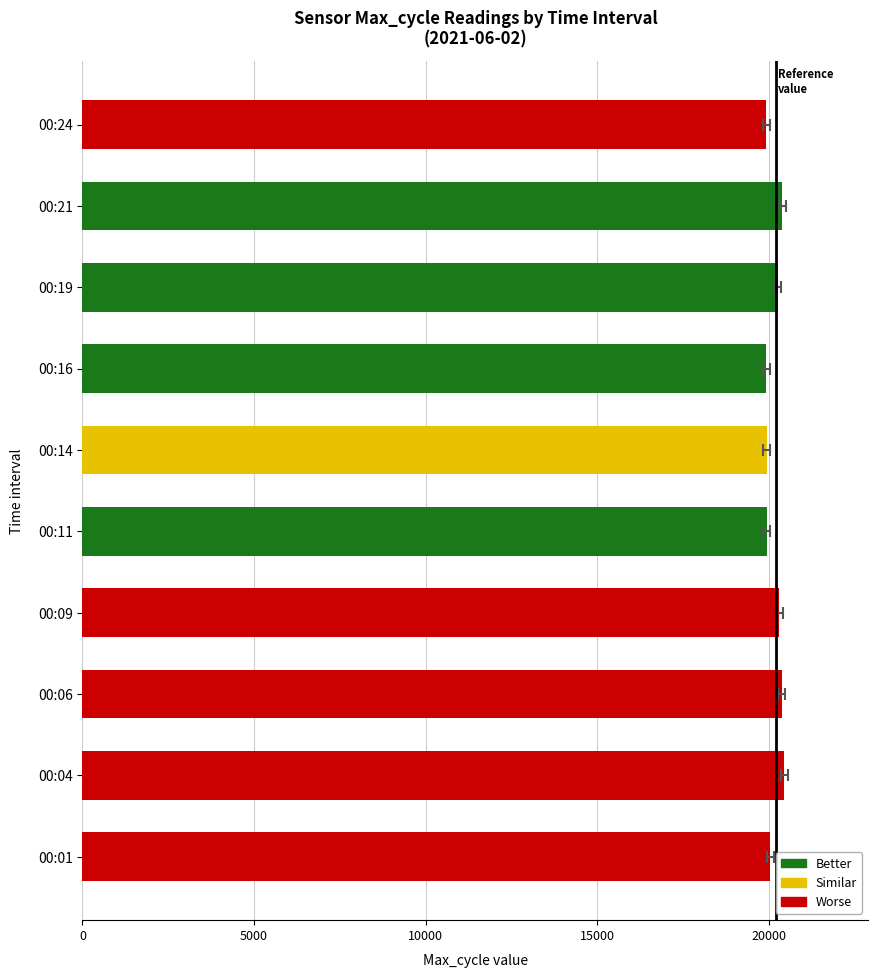

What is the difference between the values at 00:16 and 00:04?

518